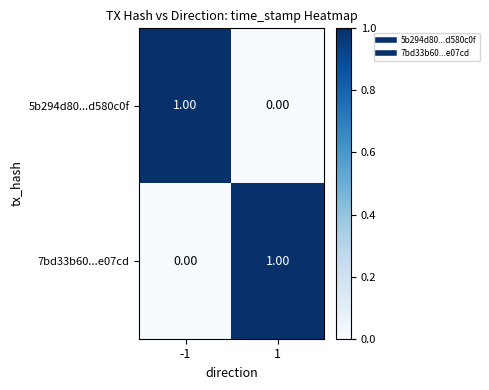

At -1, list the series in order from smallest to largest.

7bd33b60...e07cd, 5b294d80...d580c0f